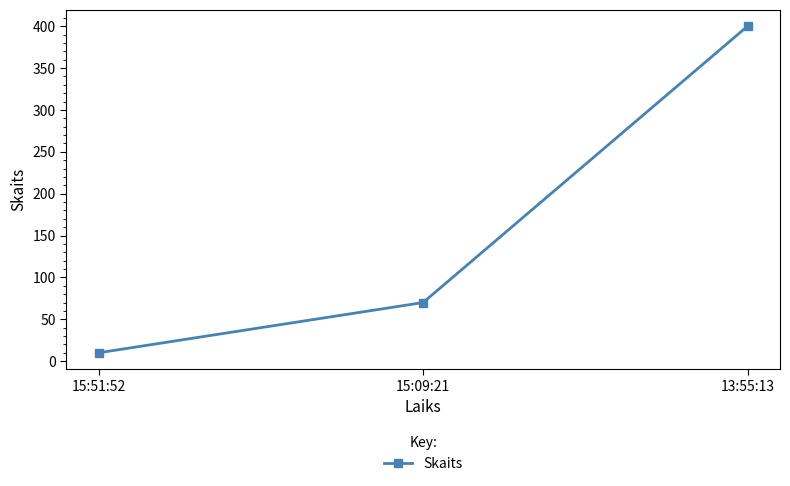

What is the label of the 3rd point from the left?

13:55:13